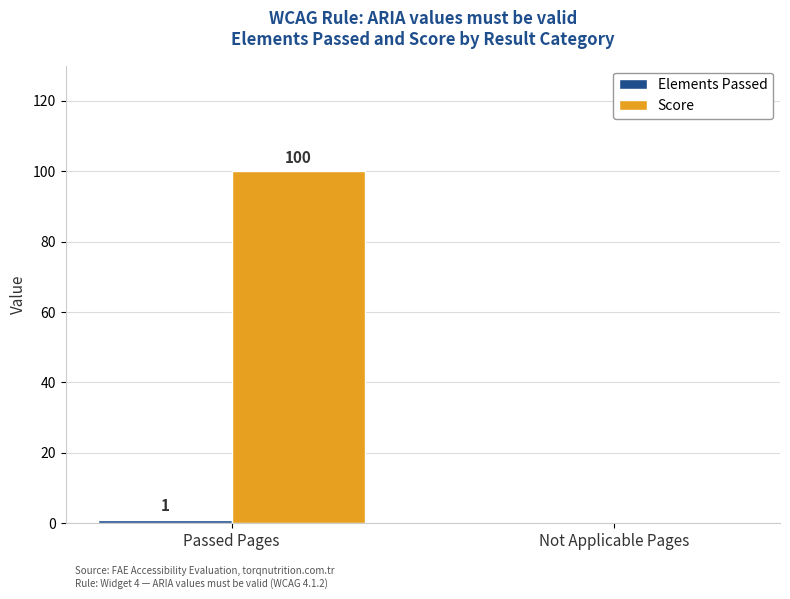

What is the total value across all series at Passed Pages?

101